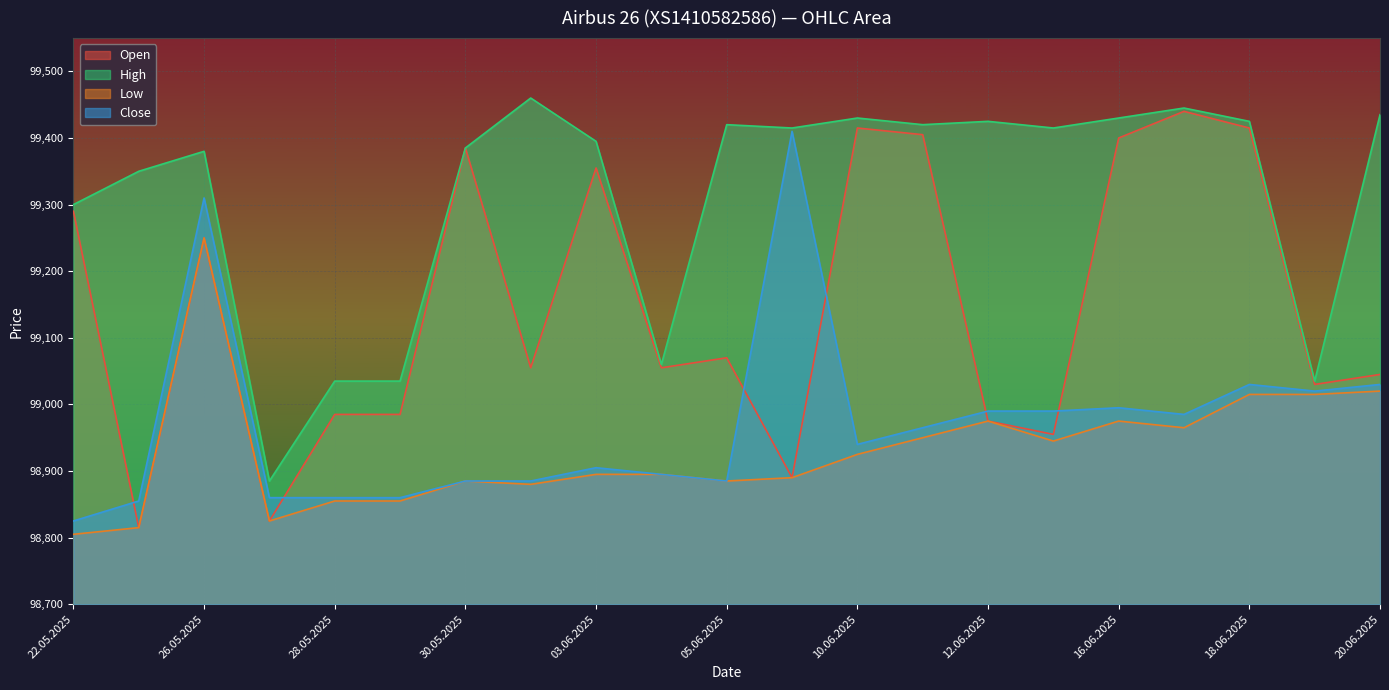

What is the difference between the maximum and minimum values in the Close series?

585